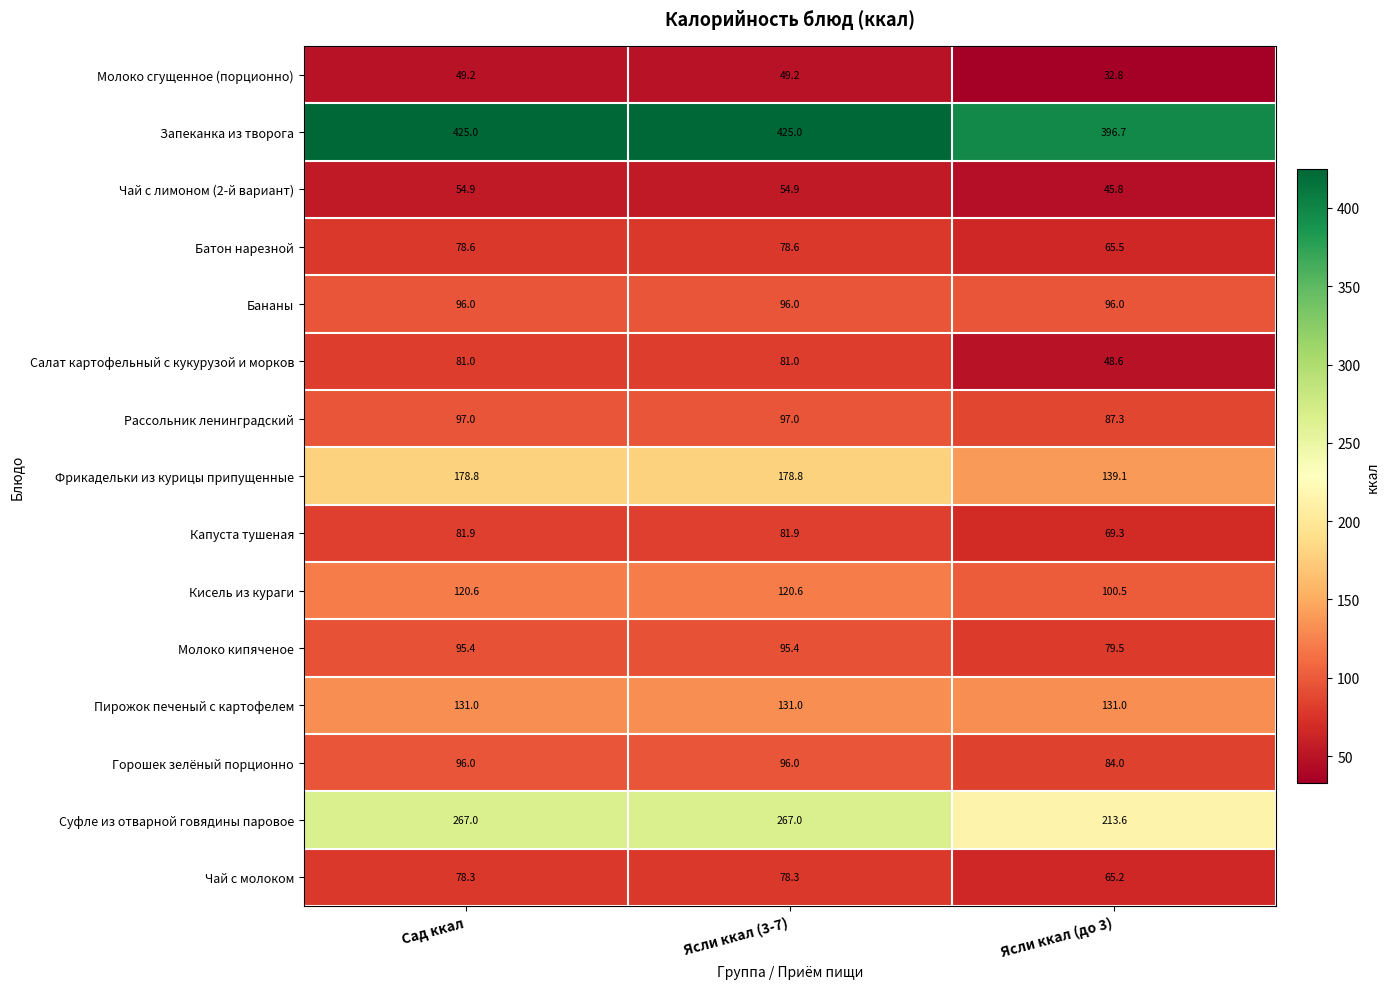

What is the sum of the Рассольник ленинградский values at Ясли ккал (до 3) and Ясли ккал (3-7)?

184.3